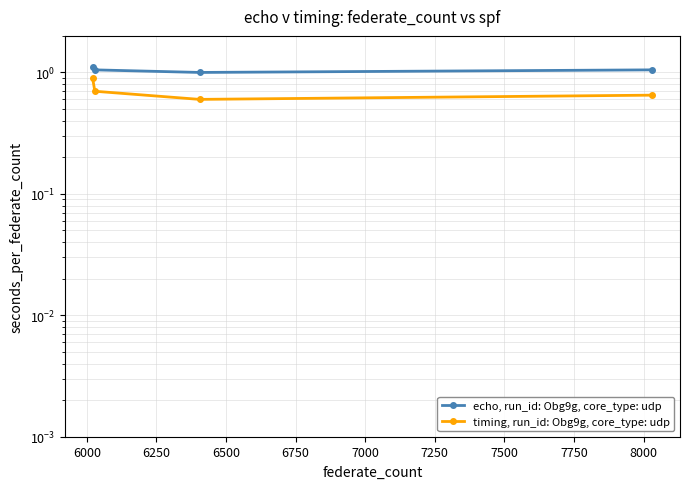

True or false: echo, run_id: Obg9g, core_type: udp and timing, run_id: Obg9g, core_type: udp intersect in this chart.

False